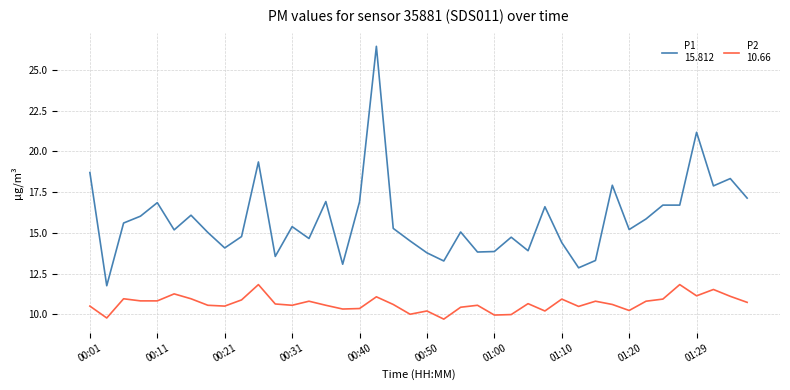

What is the smallest value displayed?

9.7